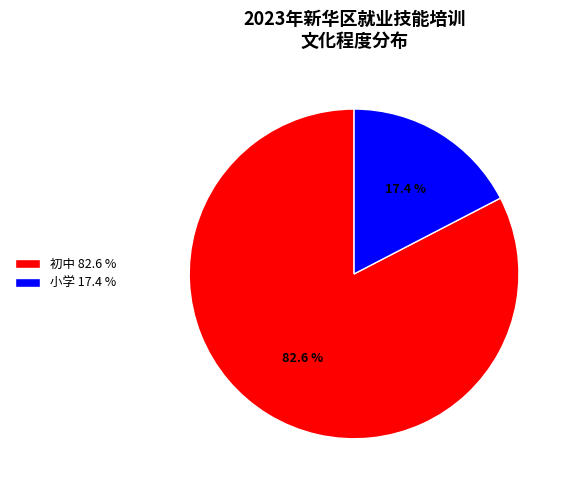

Does 小学 represent more than half of the total?

No